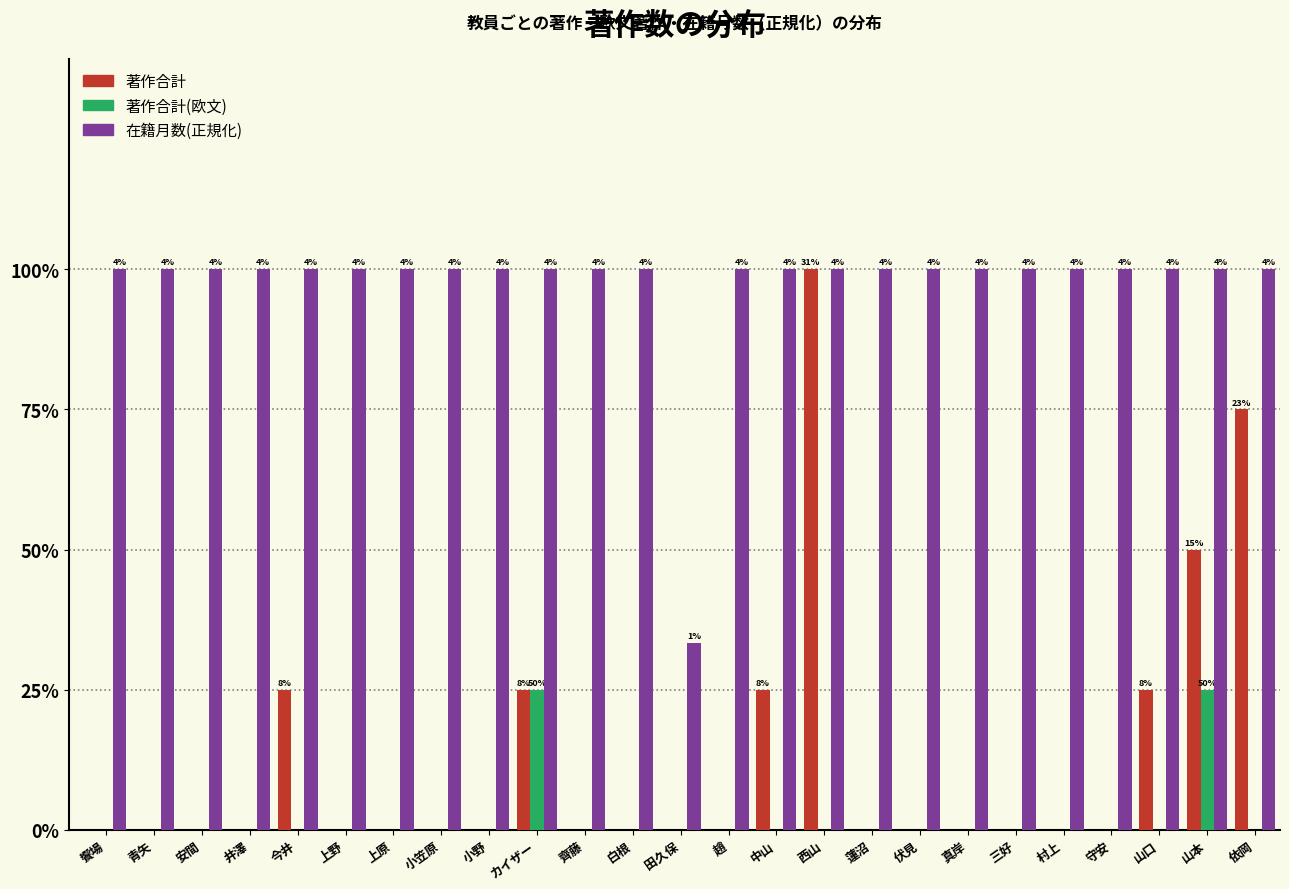

Are the bars horizontal?

No